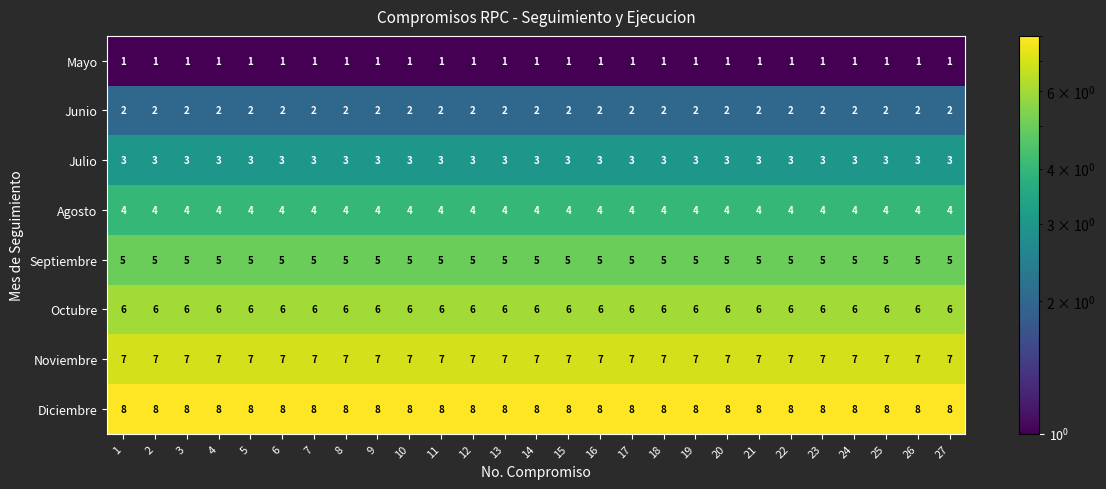

What value does the Noviembre series have at 20?

7